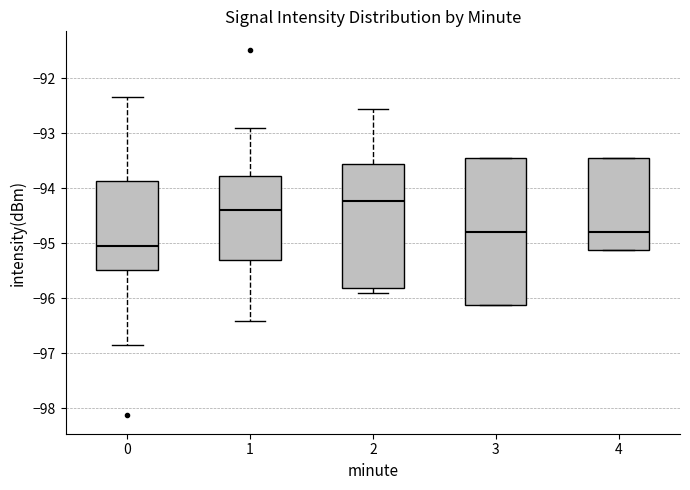

Reading left to right, read every box against the y-axis: the position of its median line, the range the box covers, and the ends of its whiskers. The values are not printed on the chart, so give them approximately, as read against the axis.

0: median -95.1, box -95.5 to -93.9, whiskers -96.8 to -92.3
1: median -94.4, box -95.3 to -93.8, whiskers -96.4 to -92.9
2: median -94.2, box -95.8 to -93.6, whiskers -95.9 to -92.6
3: median -94.8, box -96.1 to -93.5, whiskers -96.1 to -93.5
4: median -94.8, box -95.1 to -93.5, whiskers -95.1 to -93.5